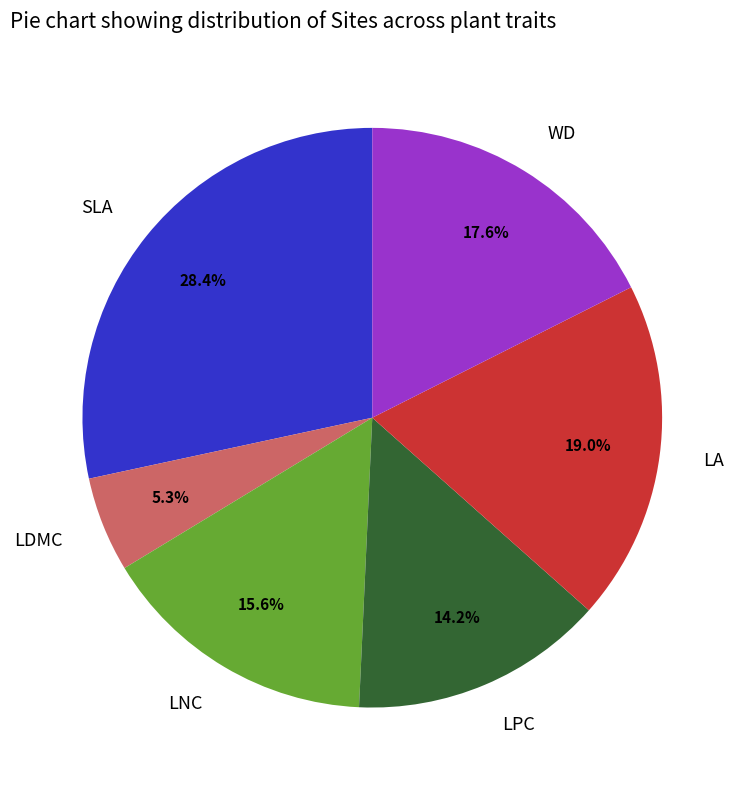

Rank the categories by value from highest to lowest.

SLA, LA, WD, LNC, LPC, LDMC